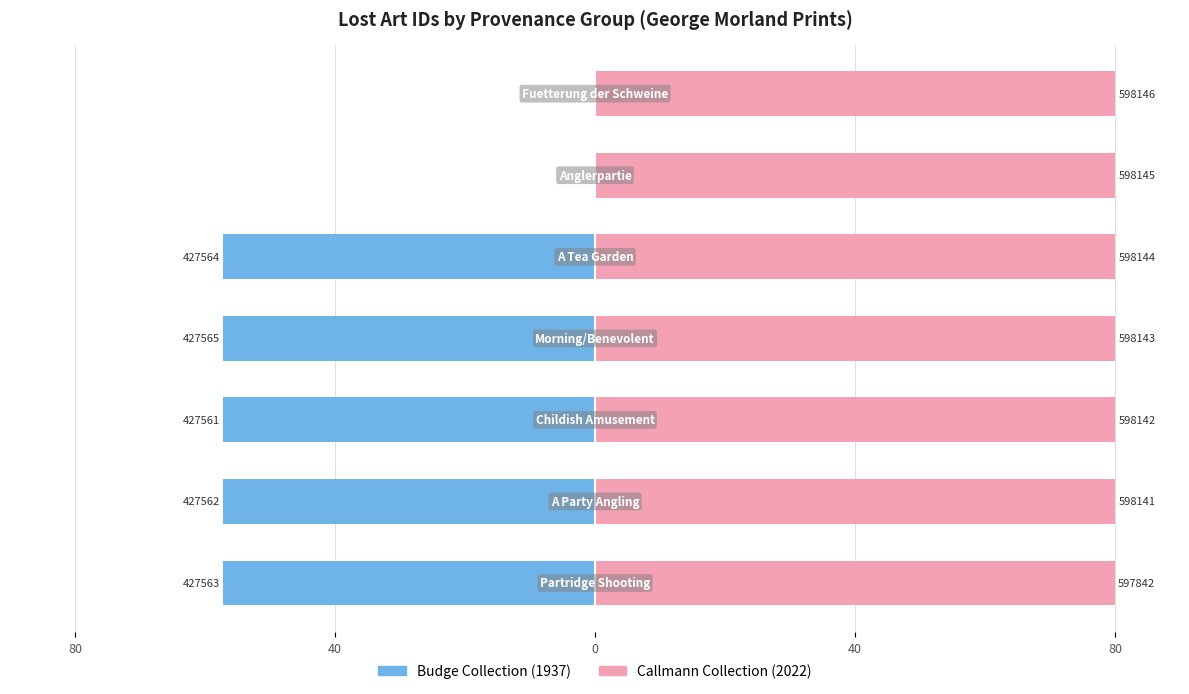

Is the value of Callmann Collection (2022) at 80 greater than the value of Budge Collection (1937) at 40?

Yes